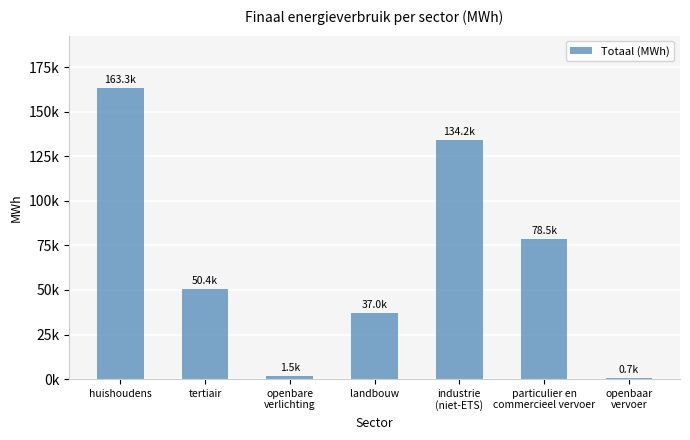

What position from the left is particulier en
commercieel vervoer?

6